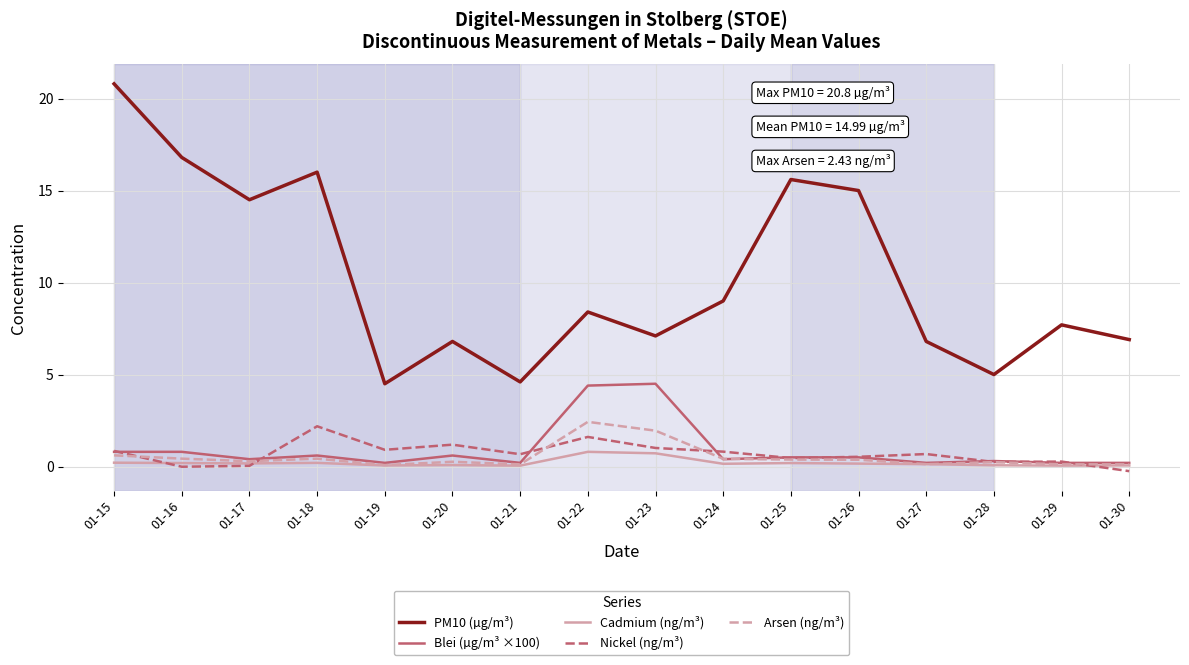

True or false: Blei (µg/m³ ×100) has a value of 0.8 at 01-16.

True